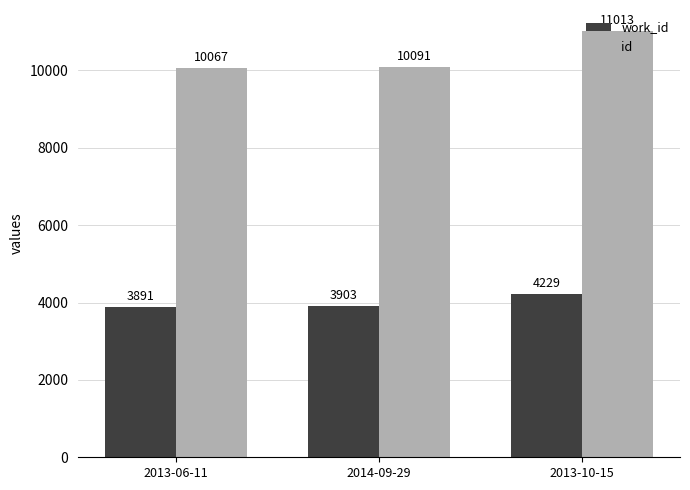

At which label is work_id closest to 4060?

2014-09-29